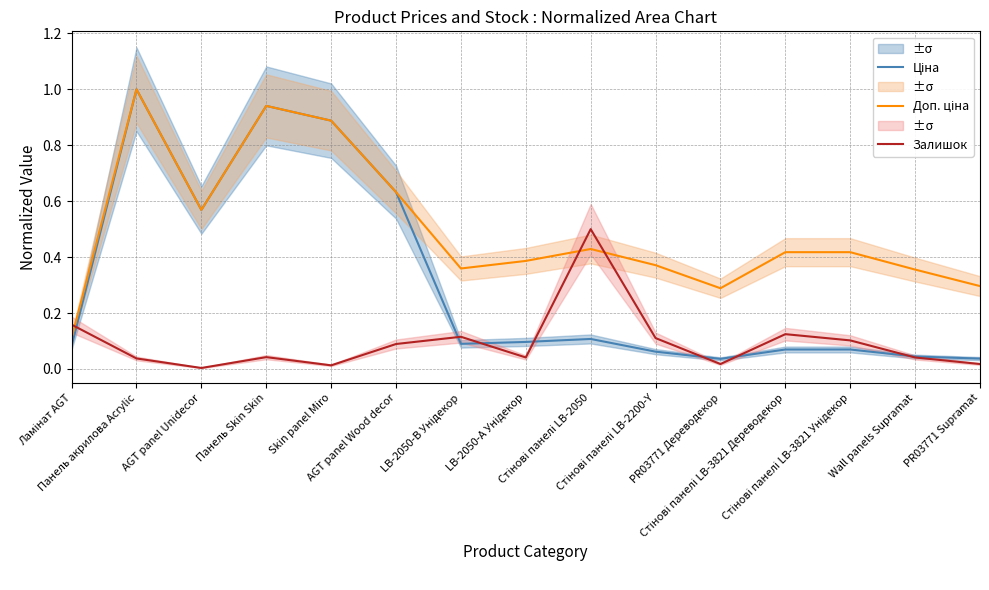

What are all the series names shown in the legend?

Ціна, Доп. ціна, Залишок